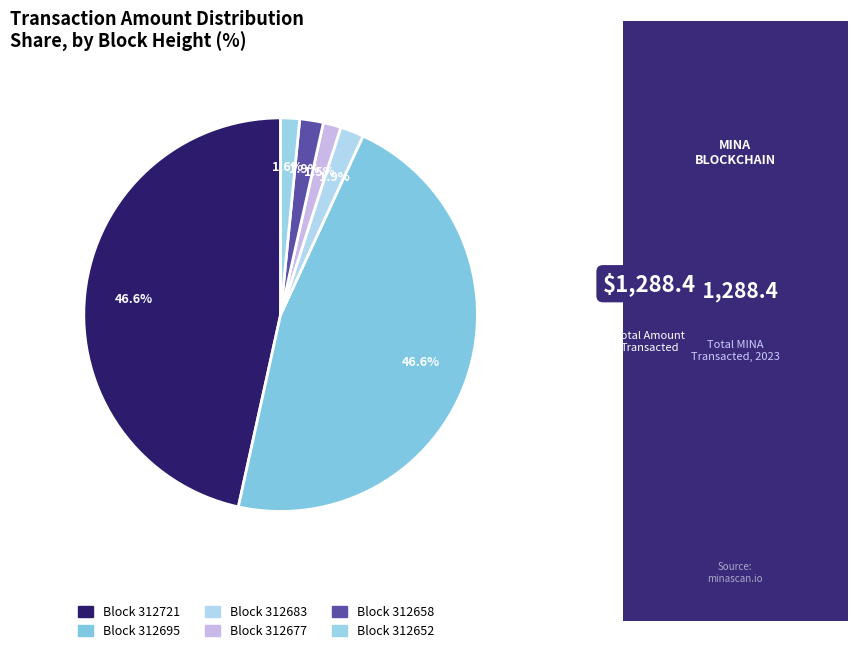

Which category has the biggest portion of the pie?

312695